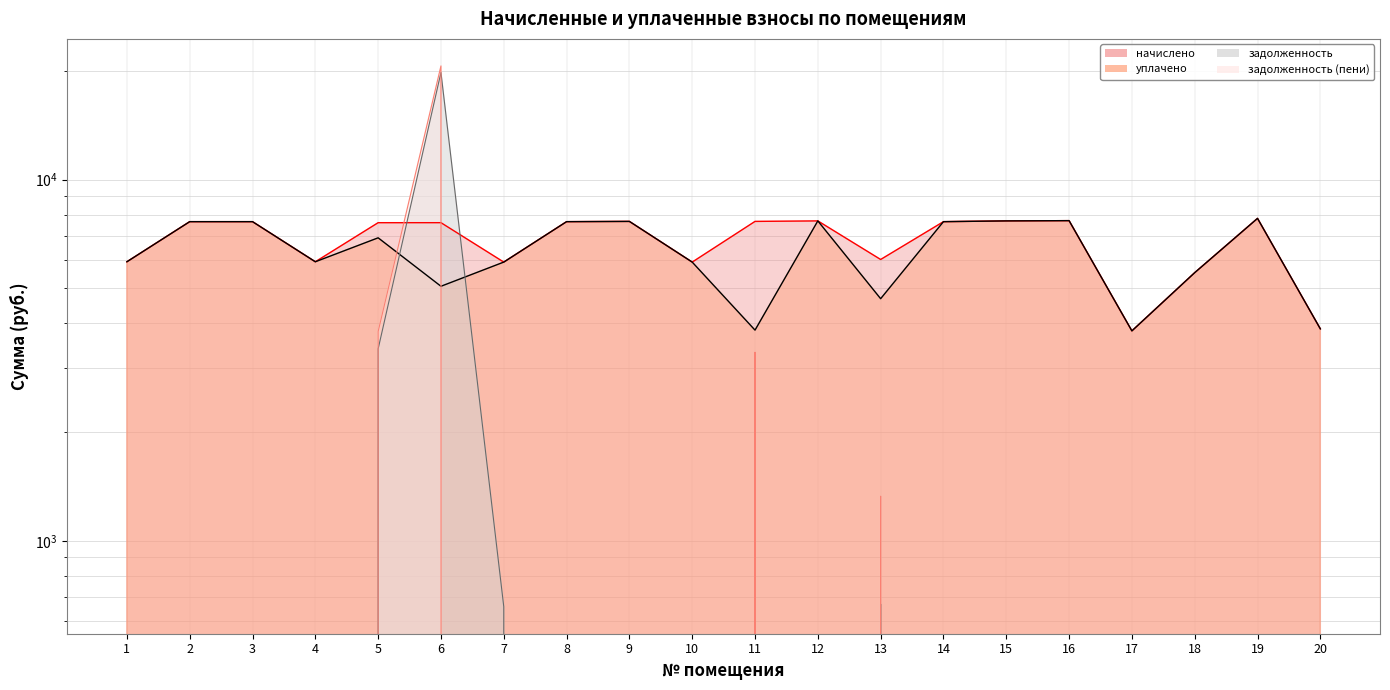

True or false: уплачено and задолженность cross at least once.

True